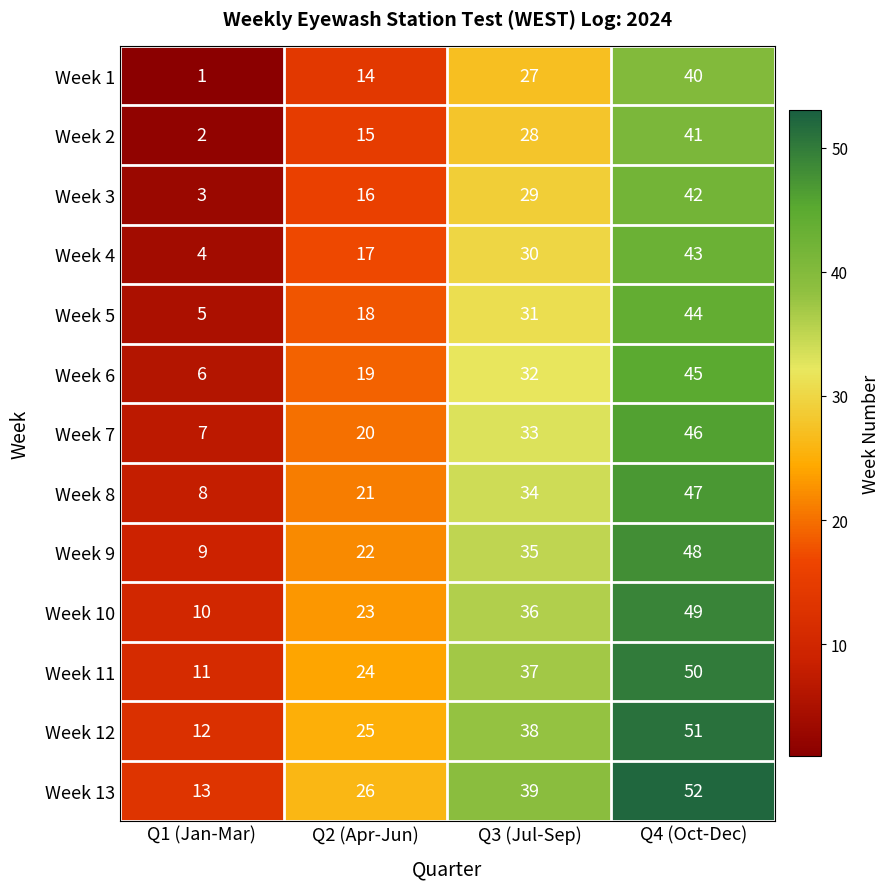

Where is Week 5 nearest to the value 24?

Q2 (Apr-Jun)